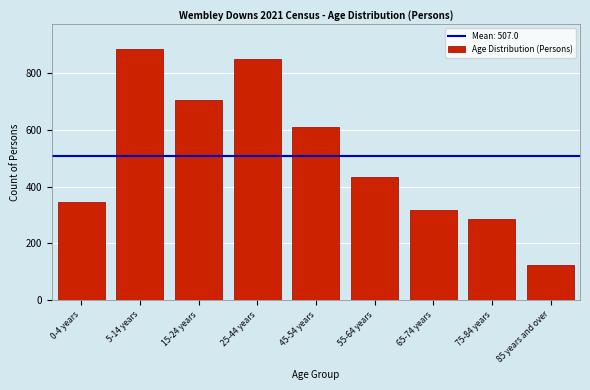

Reading right to left, list all the values displayed in this chart.

123	285	318	436	612	850	708	885	346